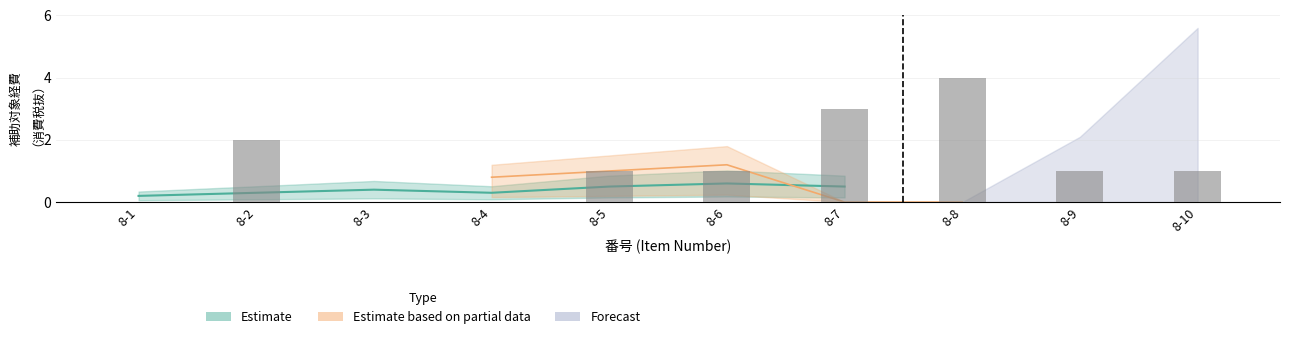

Rank the series by their maximum value, from lowest to highest.

Estimate, Estimate based on partial data, Forecast